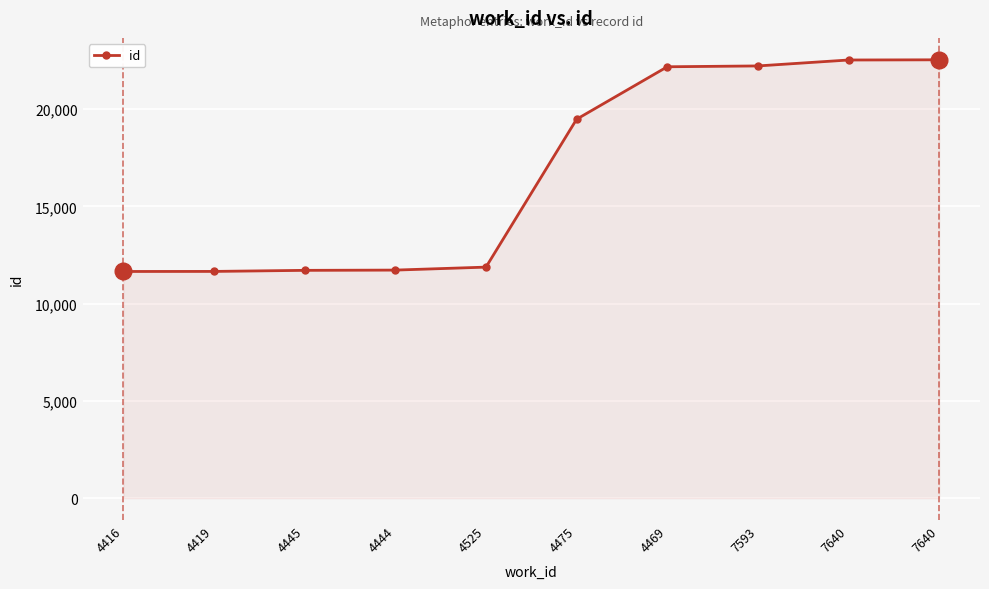

Reading left to right, list all the values displayed in this chart.

11651	11654	11709	11722	11875	19478	22174	22217	22522	22532